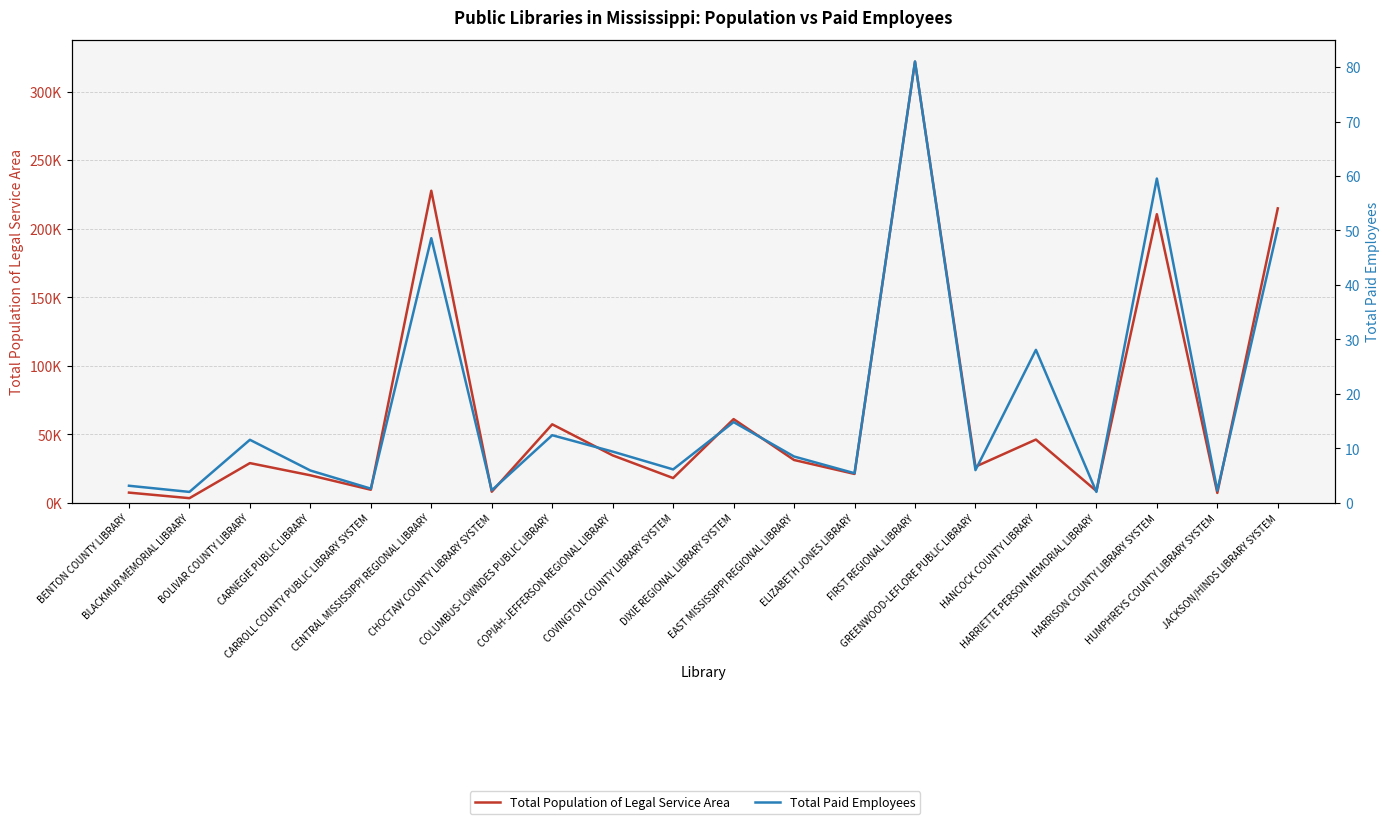

What is the difference between the maximum and minimum values in the Total Paid Employees series?

79.0